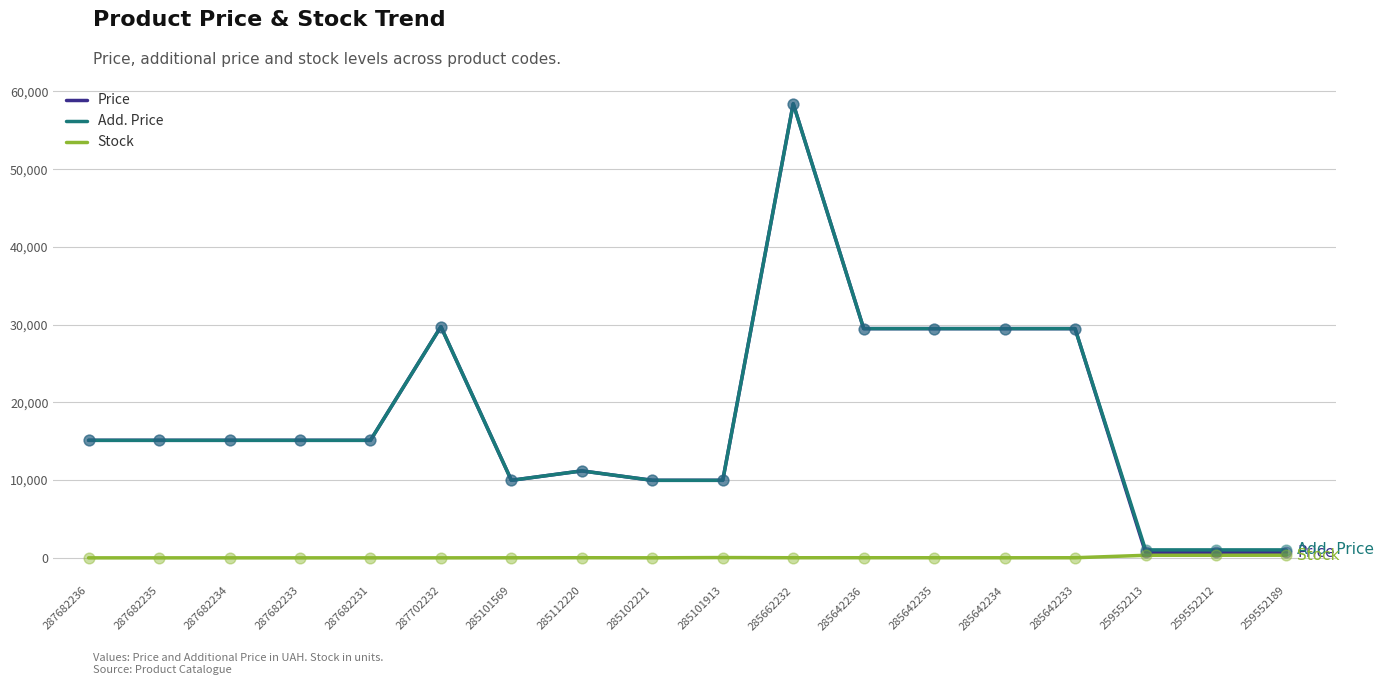

Which series has the largest range (max minus min)?

Price